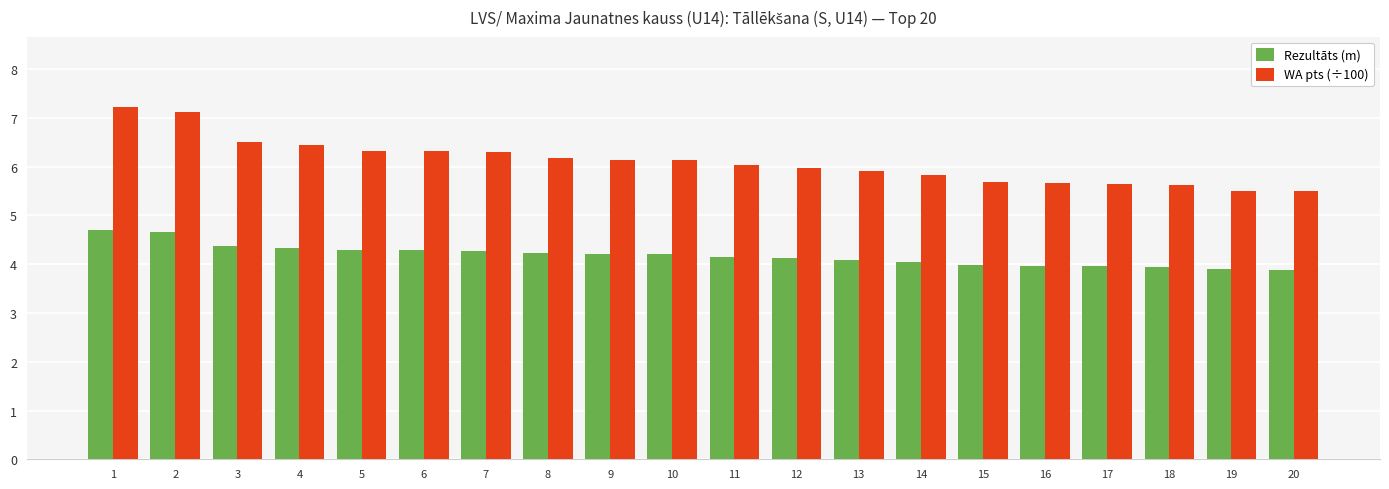

What is the value of the WA pts (÷100) bar at the 18th from the left?

5.6